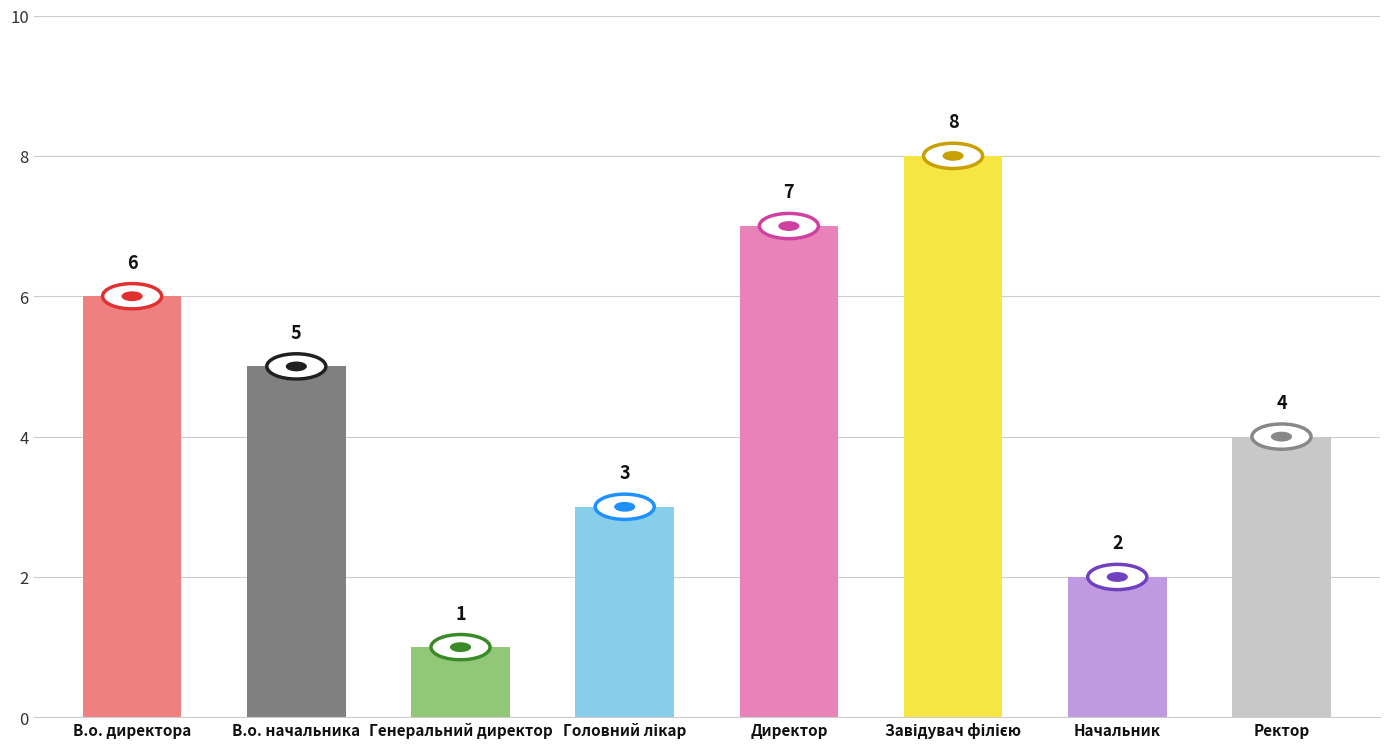

How many distinct data groups are displayed?

1